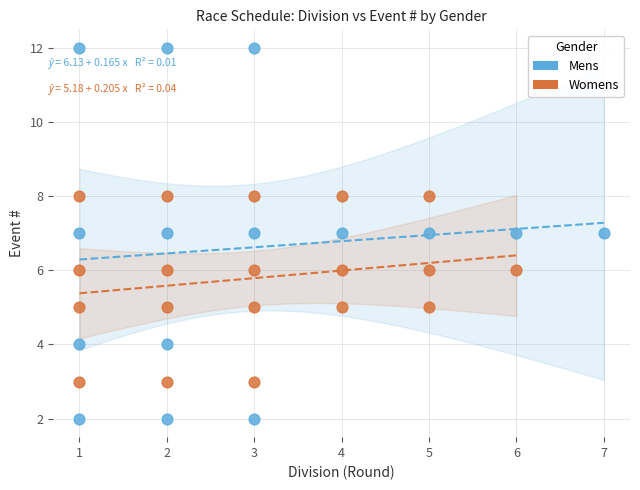

Which series reaches the maximum Y coordinate?

Mens